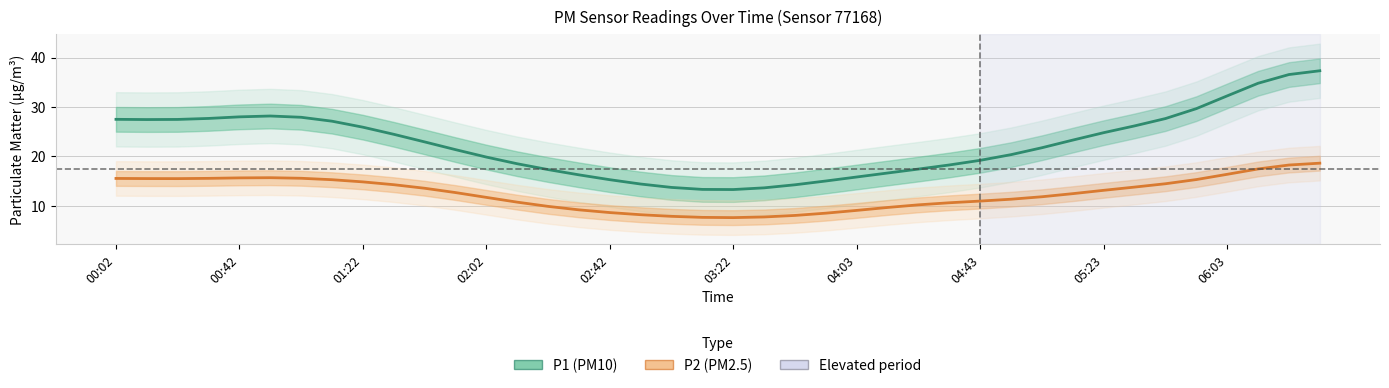

True or false: P2 (PM2.5) and P1 (PM10) intersect in this chart.

False